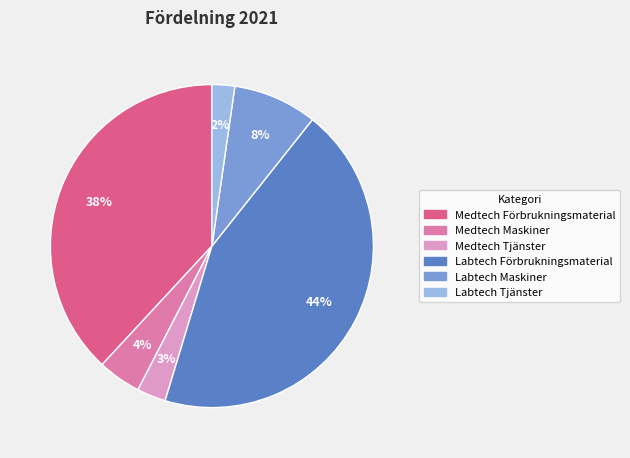

To the nearest percent, what portion does Labtech Maskiner represent?

8%